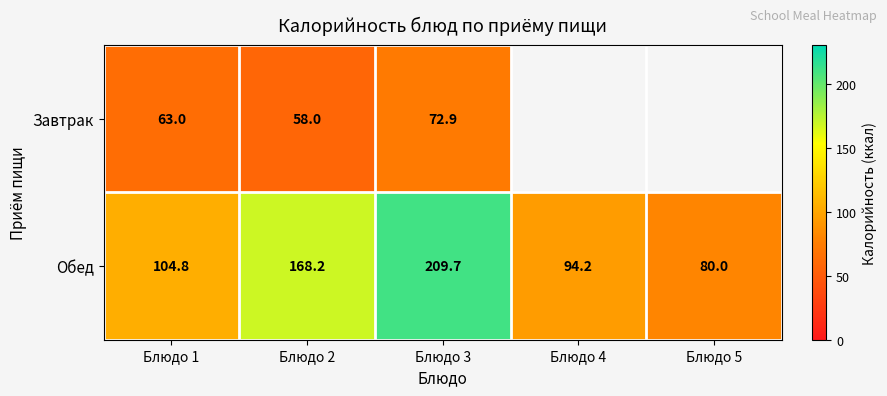

Where is Обед nearest to the value 144?

Блюдо 2